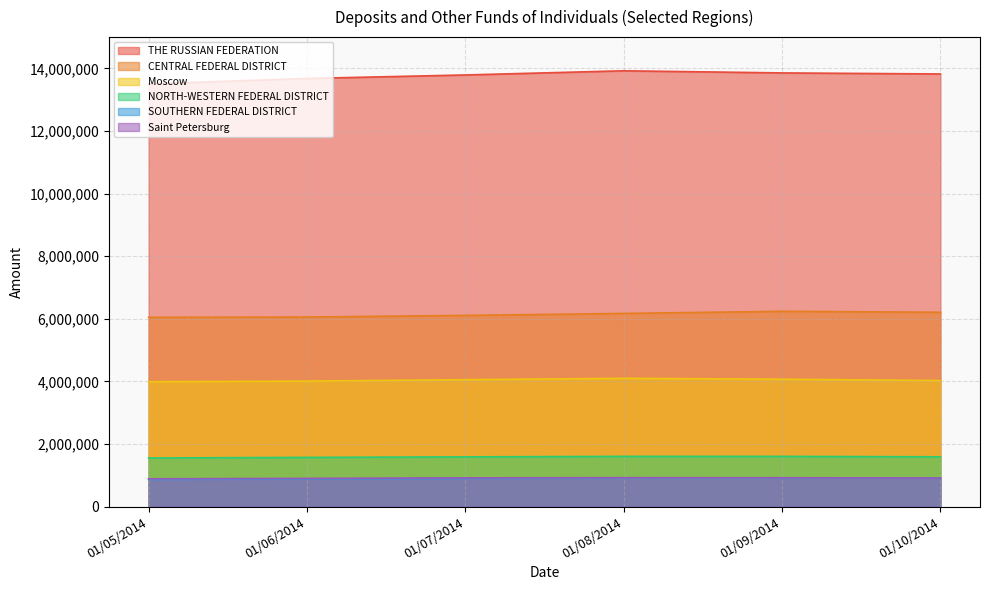

True or false: Saint Petersburg and SOUTHERN FEDERAL DISTRICT cross at least once.

False